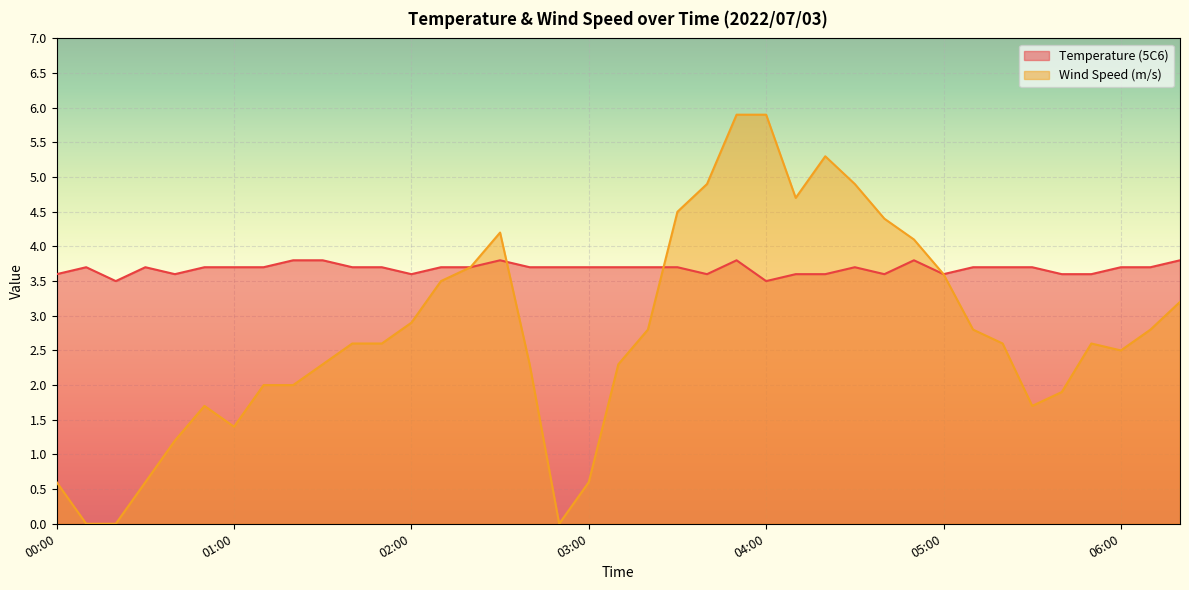

Is it true that Temperature (5C6) equals 0.8 at 03:50?

False